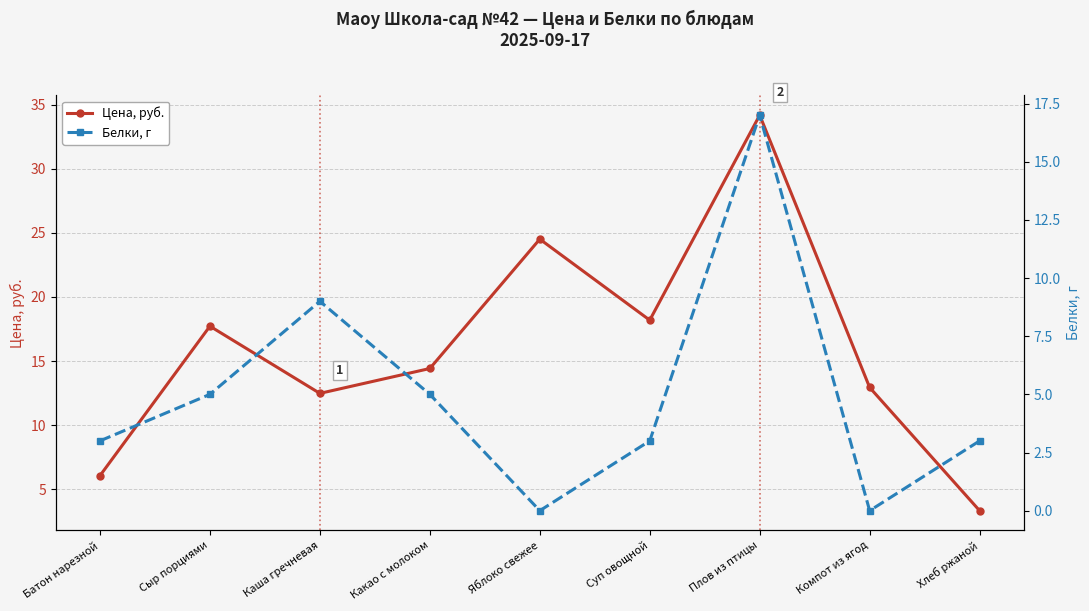

What is the highest value of the Белки, г series?

17.0